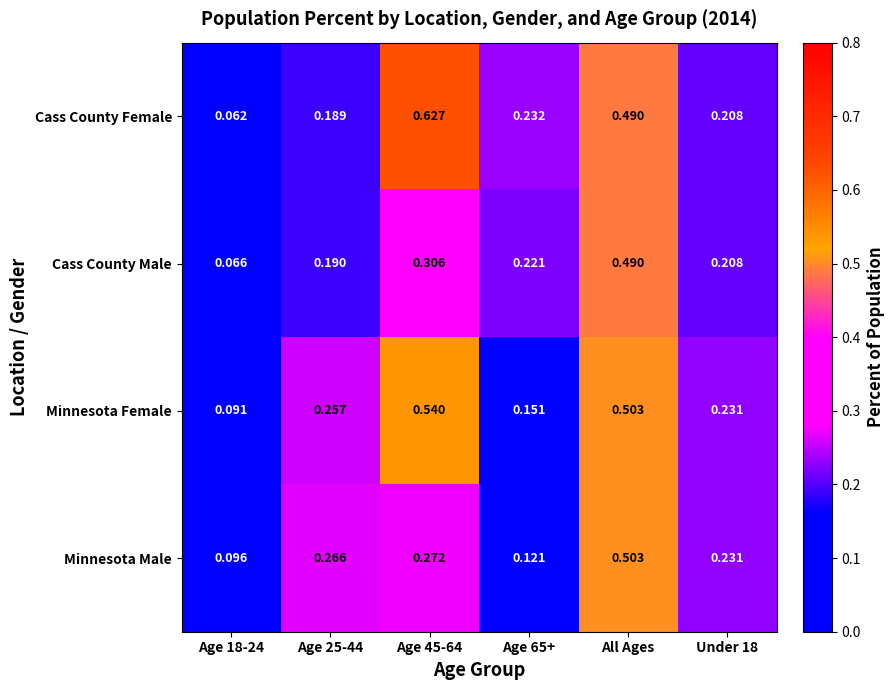

At which label does Cass County Female reach its peak?

Age 45-64